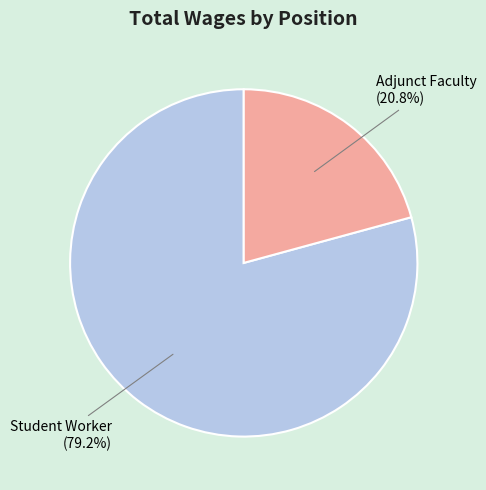

Combined, do Student Worker and Adjunct Faculty account for over 50%?

Yes